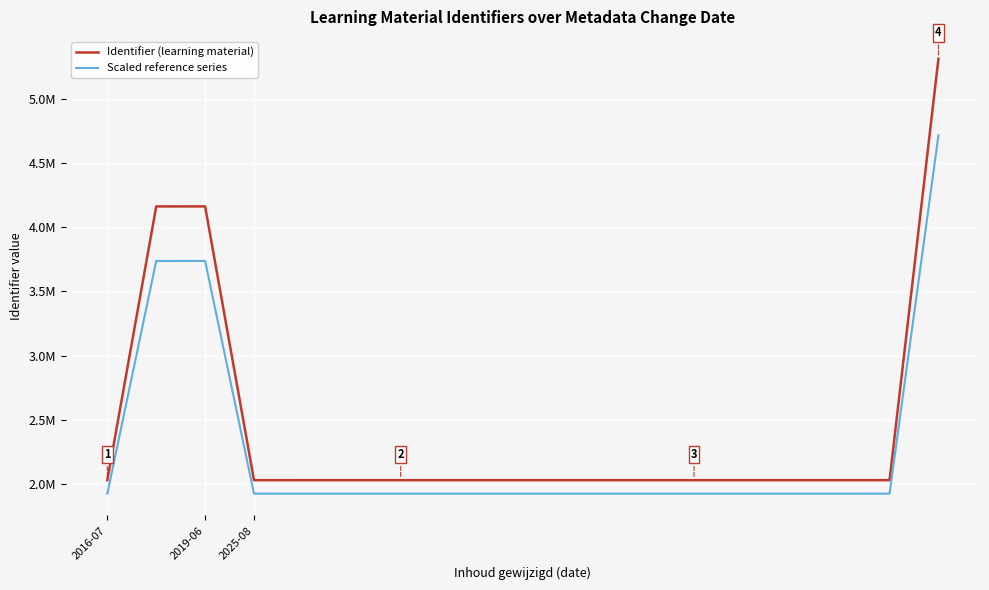

True or false: Scaled reference series and Identifier (learning material) cross at least once.

False